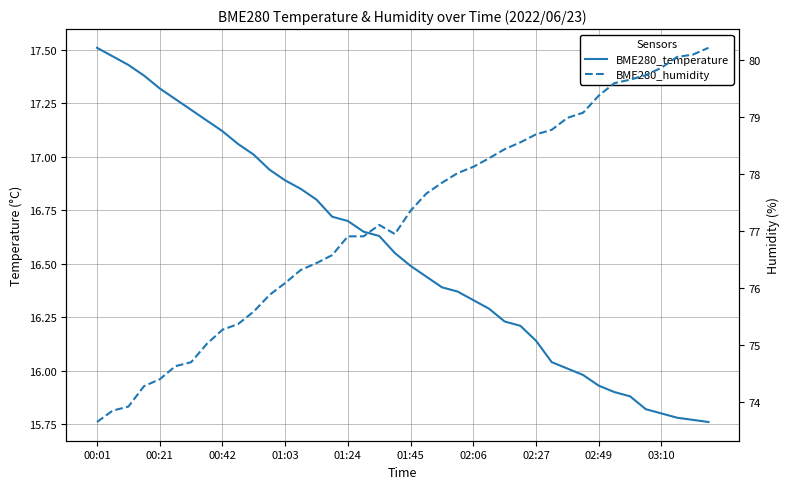

At which label does BME280_humidity reach its minimum?

00:01